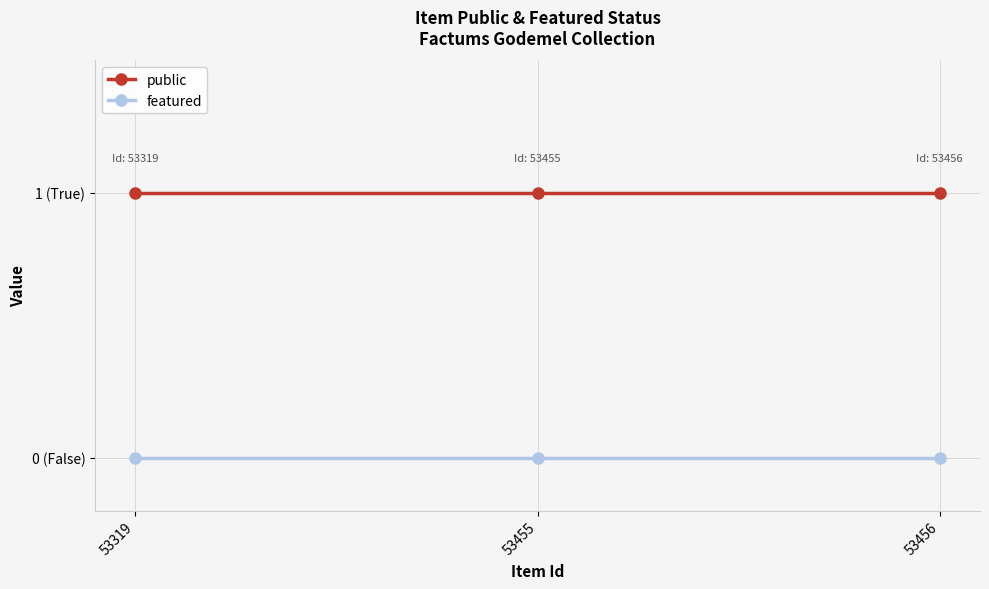

Which category has the lowest value in the featured series?

53319